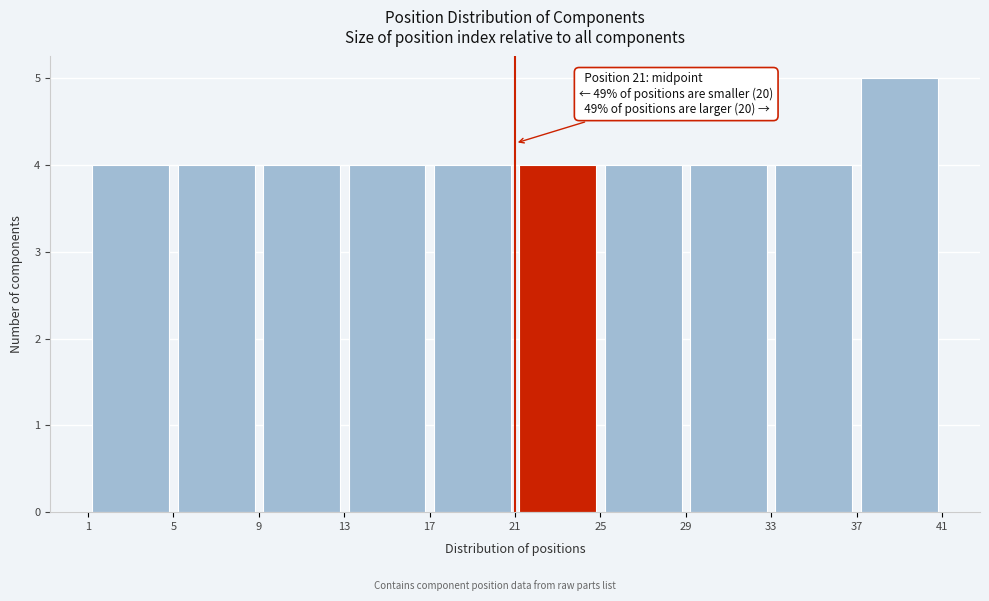

Which range on the x-axis has the tallest bar?

37 to 41